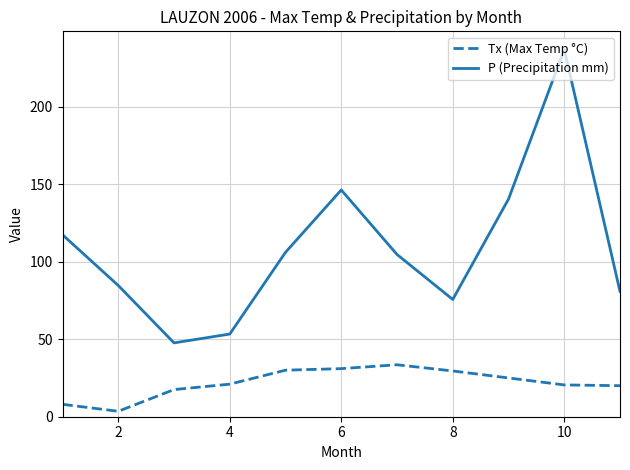

Which series has the largest range (max minus min)?

P (Precipitation mm)